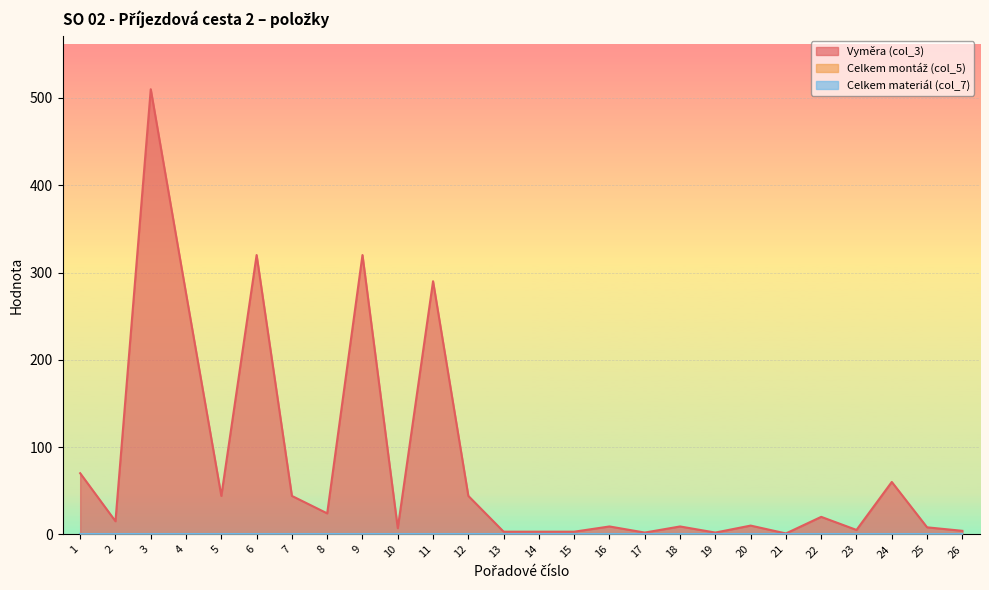

Which series has the largest total across all categories?

Vyměra (col_3)